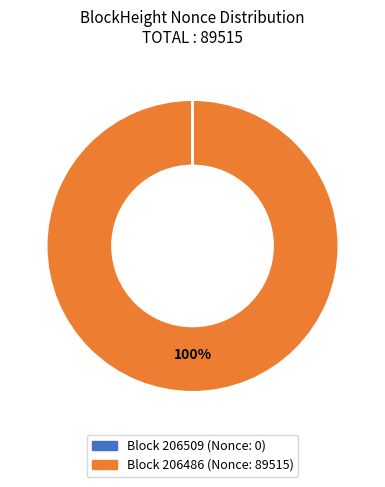

Is there a majority slice in this chart?

Yes